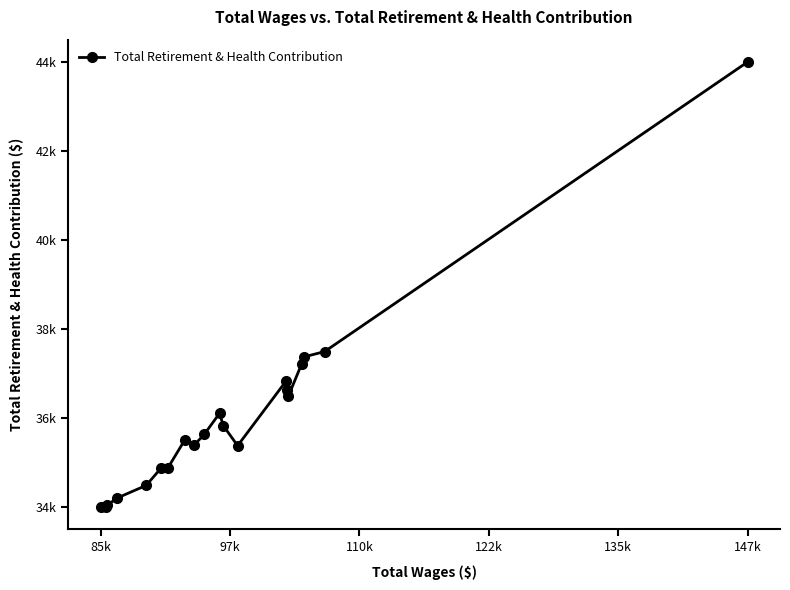

Does the chart have visible grid lines?

No